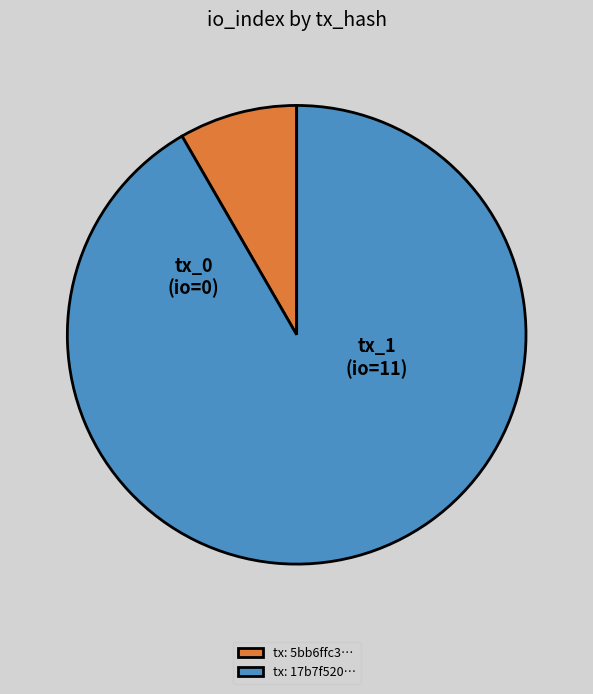

True or false: tx: 17b7f520… accounts for 99% of the total.

False